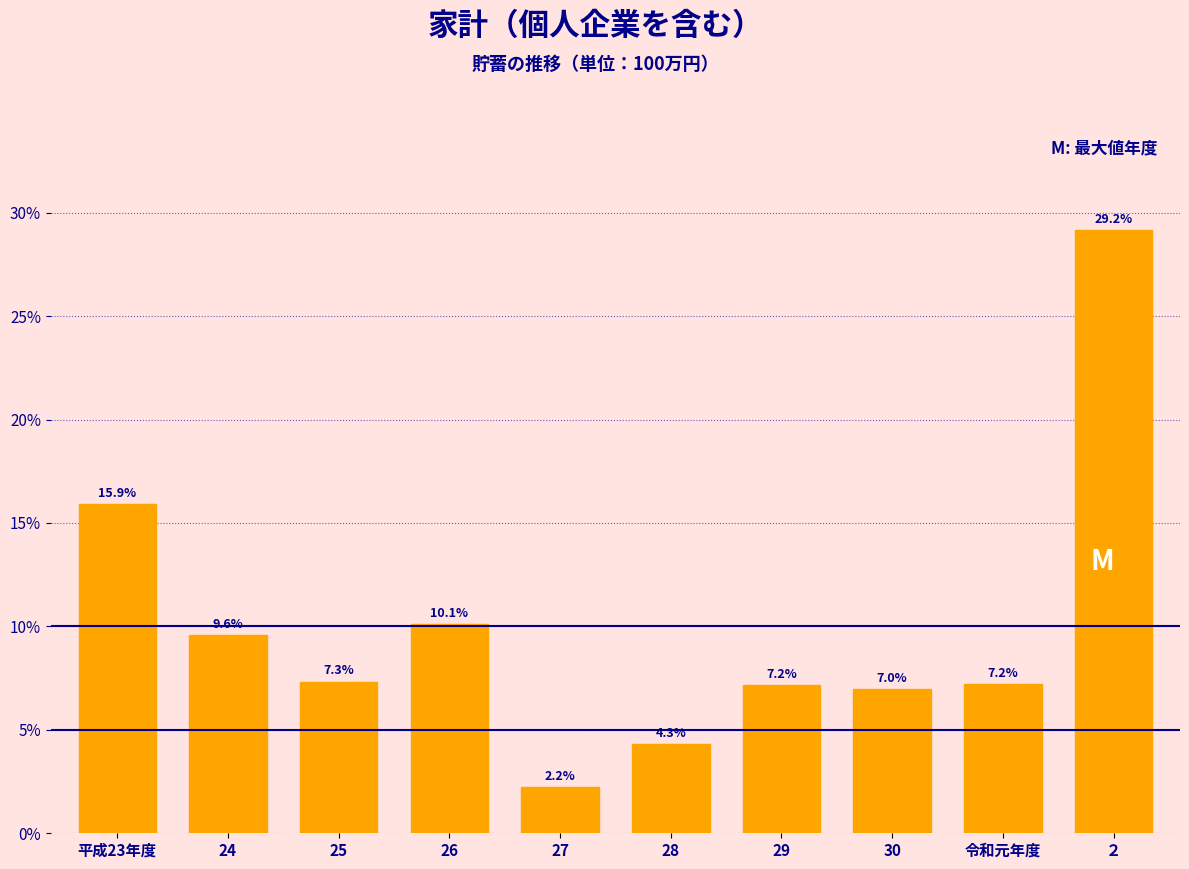

Reading right to left, extract all data points from this chart.

２=29.2	令和元年度=7.2	30=7.0	29=7.2	28=4.3	27=2.2	26=10.1	25=7.3	24=9.6	平成23年度=15.9